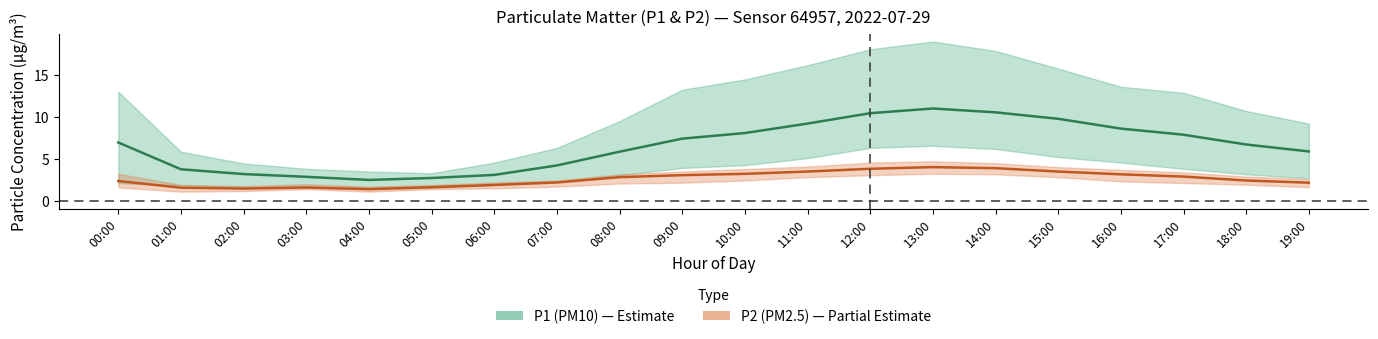

At which label is P2 closest to 2?

06:00